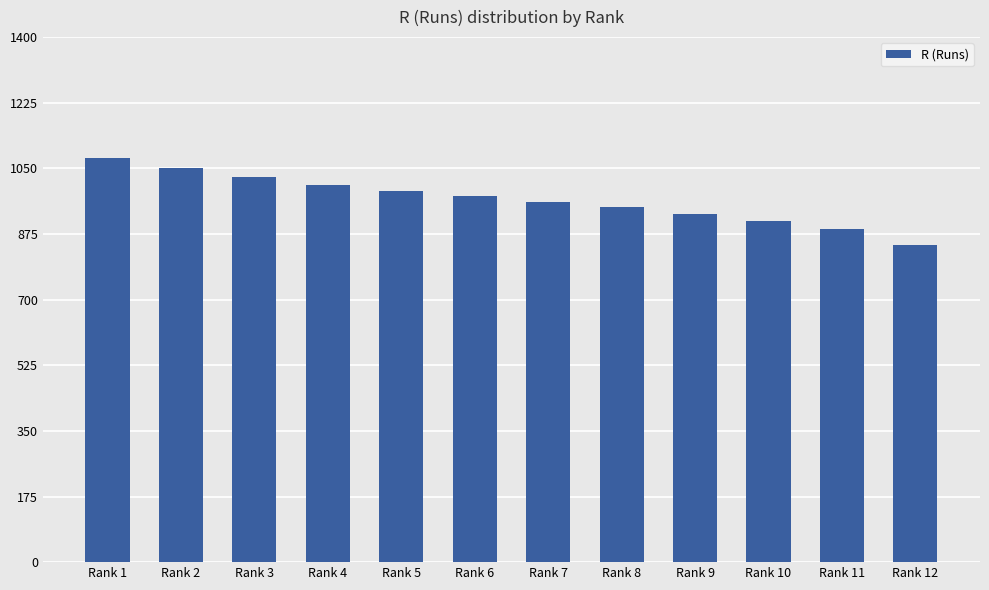

What is the value of the 12th bar from the left?

844.8